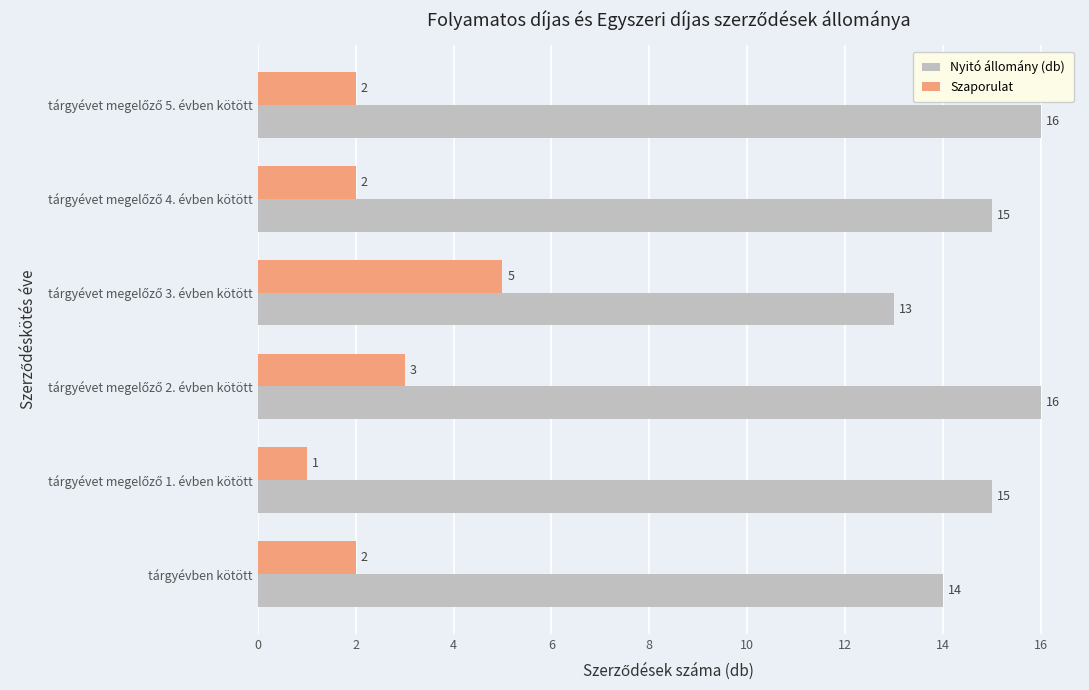

What is the total value across all series at tárgyévben kötött?

16